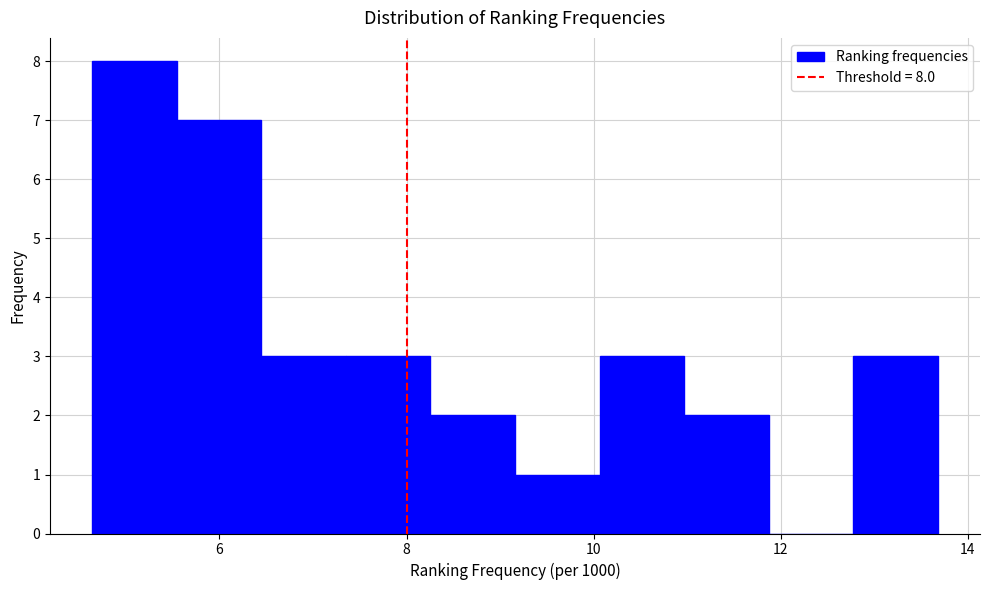

Which range on the x-axis has the tallest bar?

4.6 to 5.6